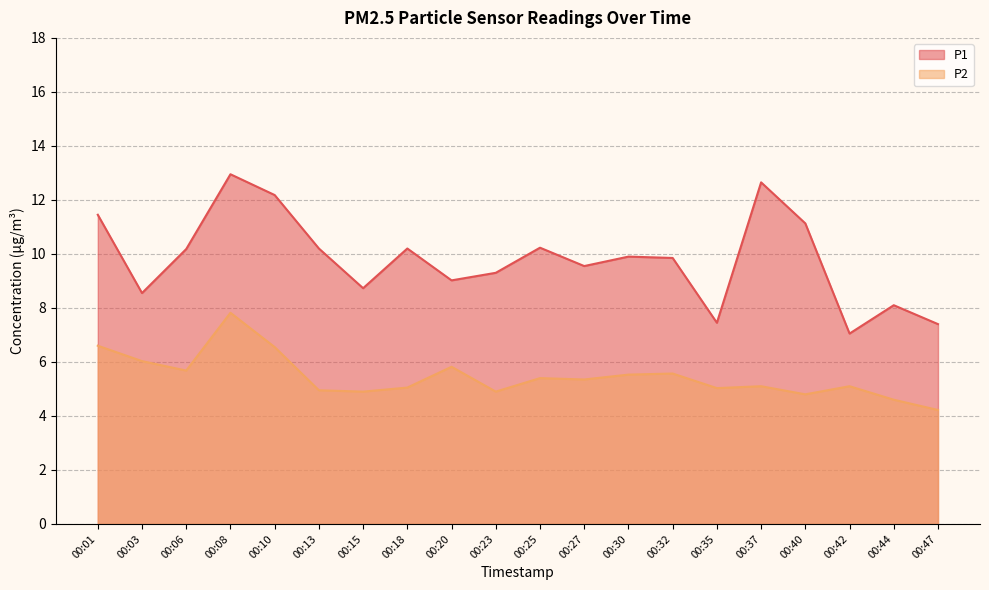

Where does the P1 series first go above 9?

00:01